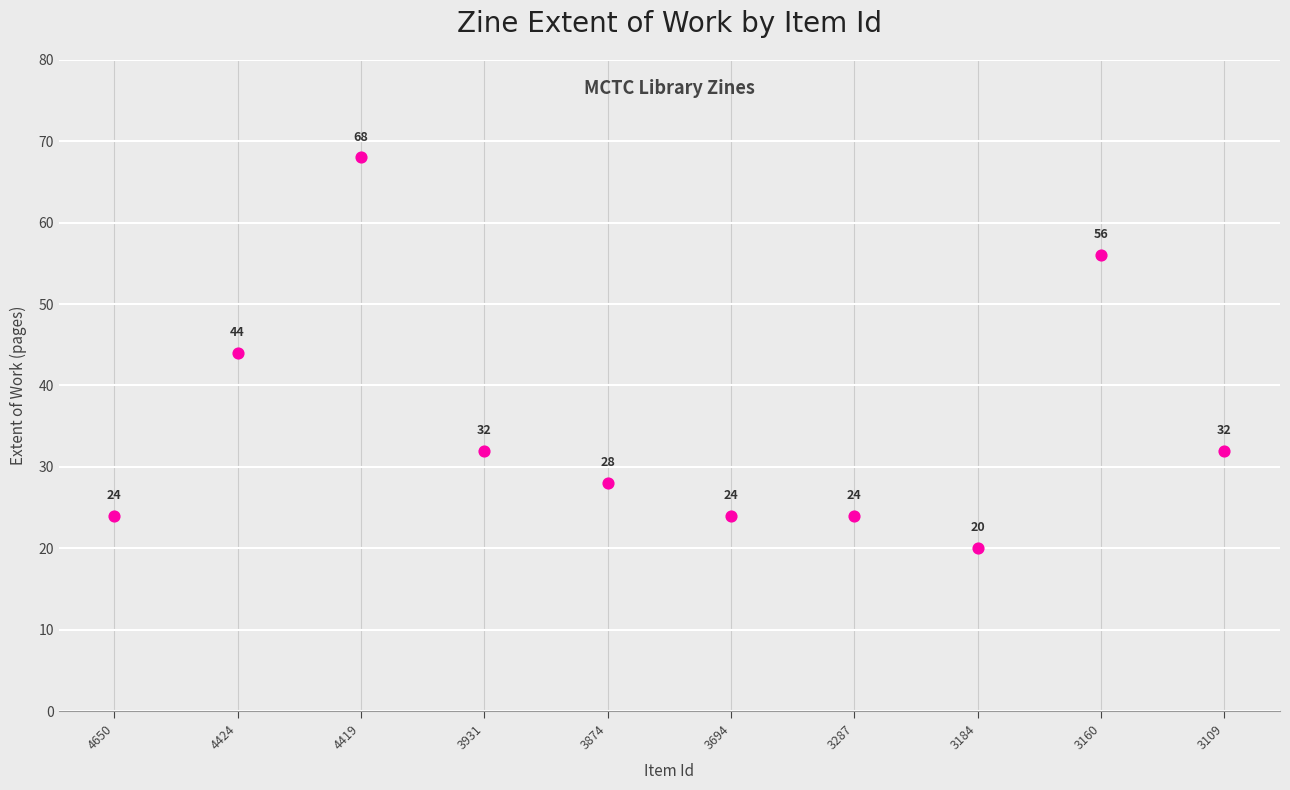

What is the range of Y values (max minus min)?

48